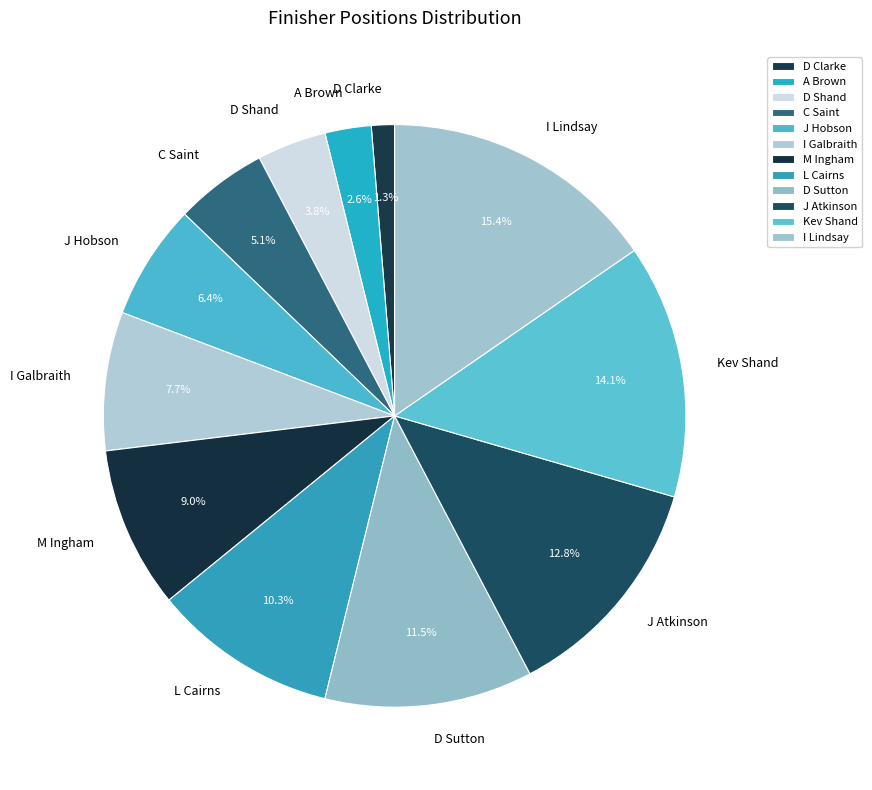

Which slice is the largest?

I Lindsay